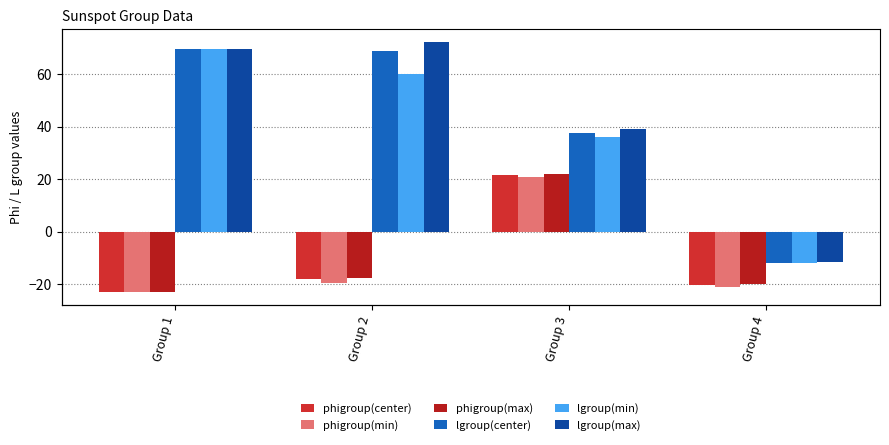

True or false: phigroup(center) has a value of -35.9 at Group 1.

False